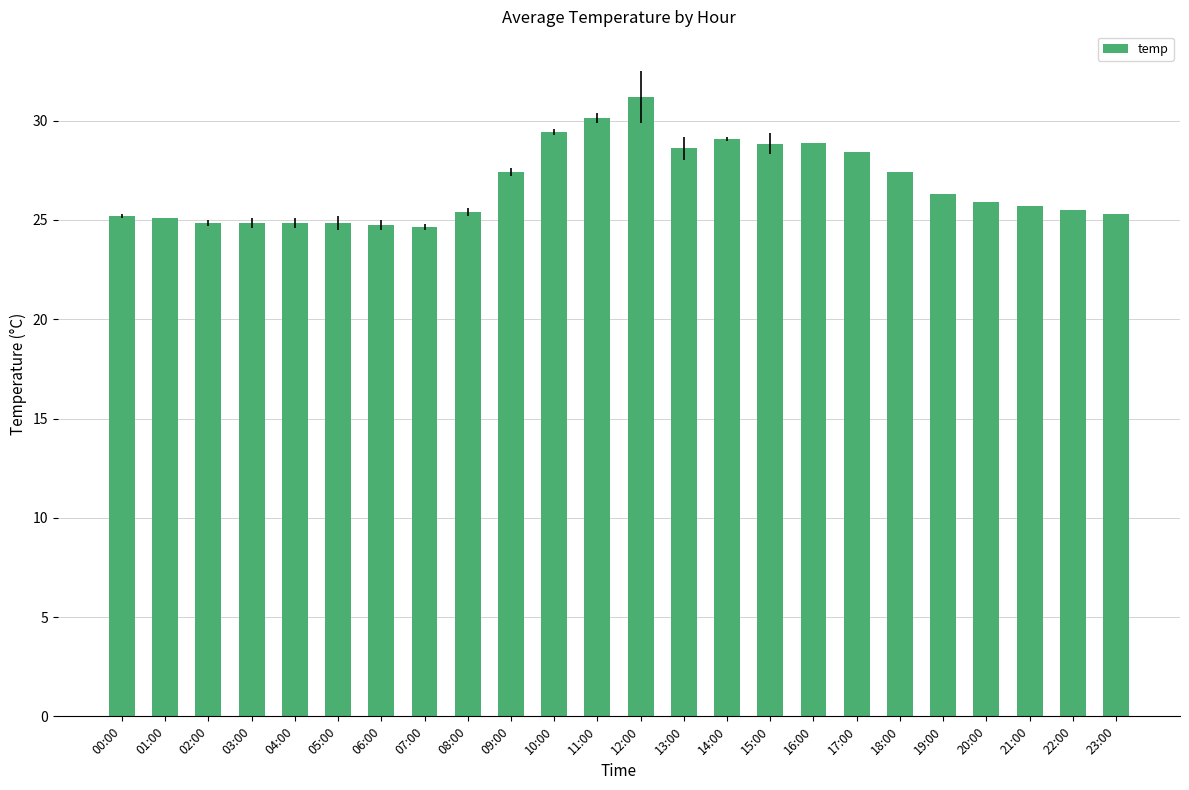

Which has a higher value, 14:00 or 07:00?

14:00